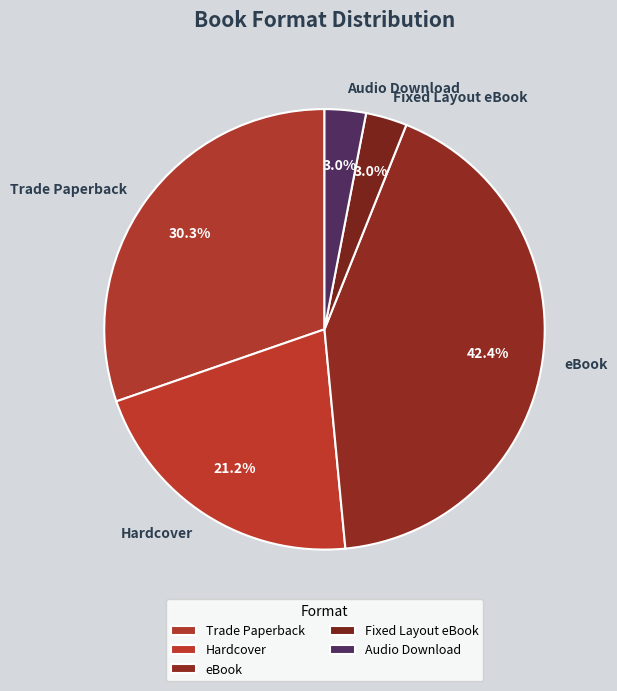

To the nearest percent, what is the average slice percentage?

20%